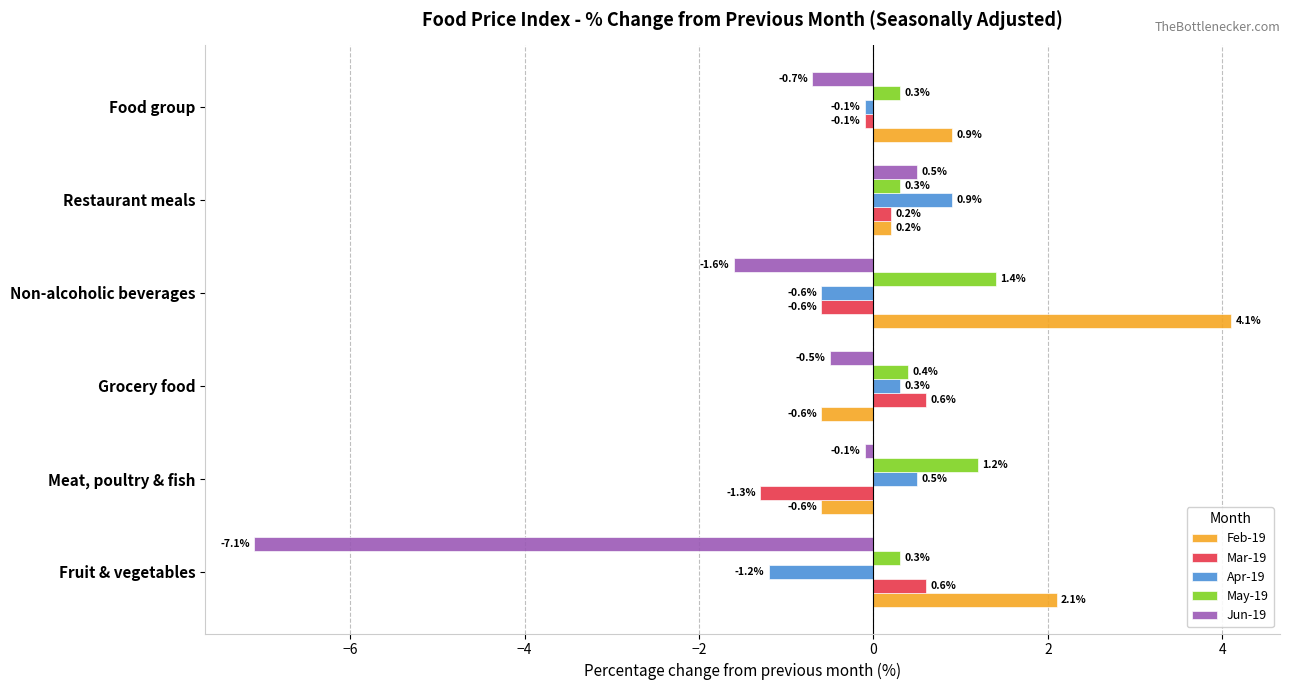

What is the average value of the Jun-19 series?

-1.6